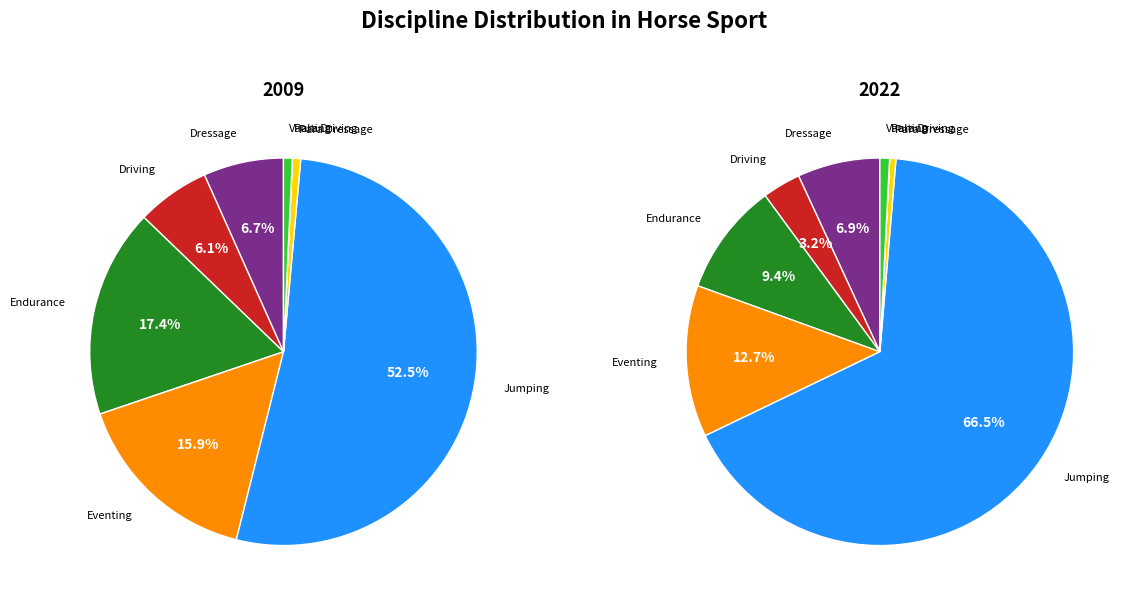

To the nearest percent, what is the average slice percentage?

12%